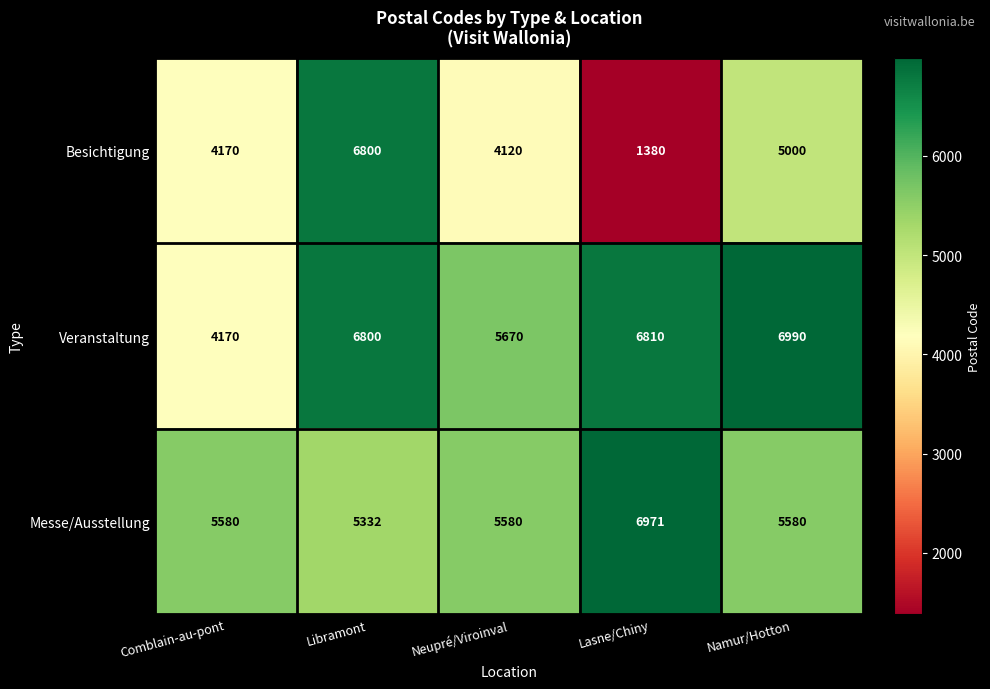

What is the highest value of the Veranstaltung series?

6990